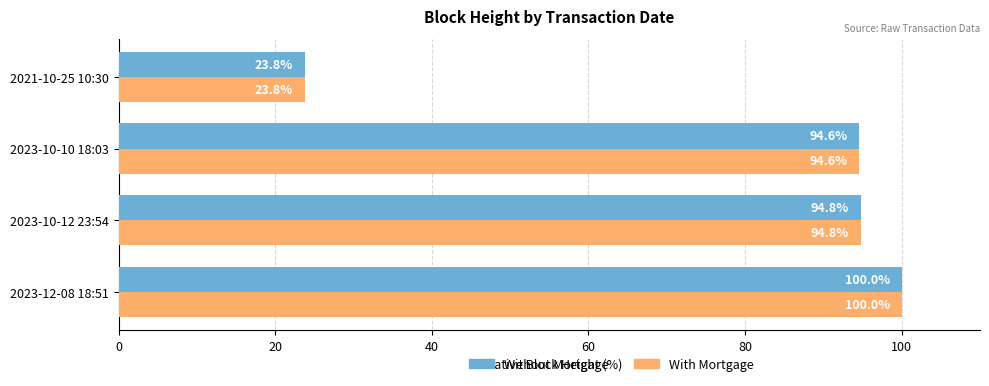

List the labels in order of Without Mortgage value, largest first.

2023-12-08 18:51, 2023-10-12 23:54, 2023-10-10 18:03, 2021-10-25 10:30